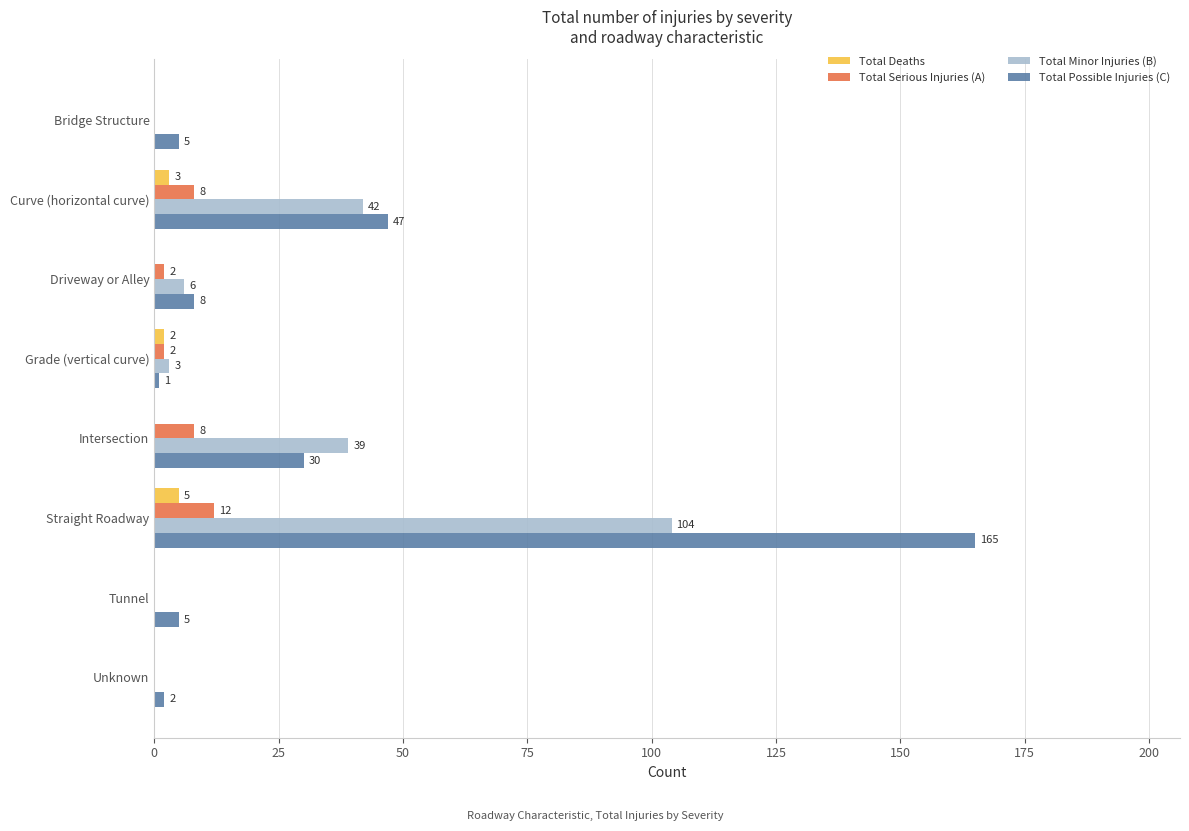

What is the maximum value shown in the chart?

165